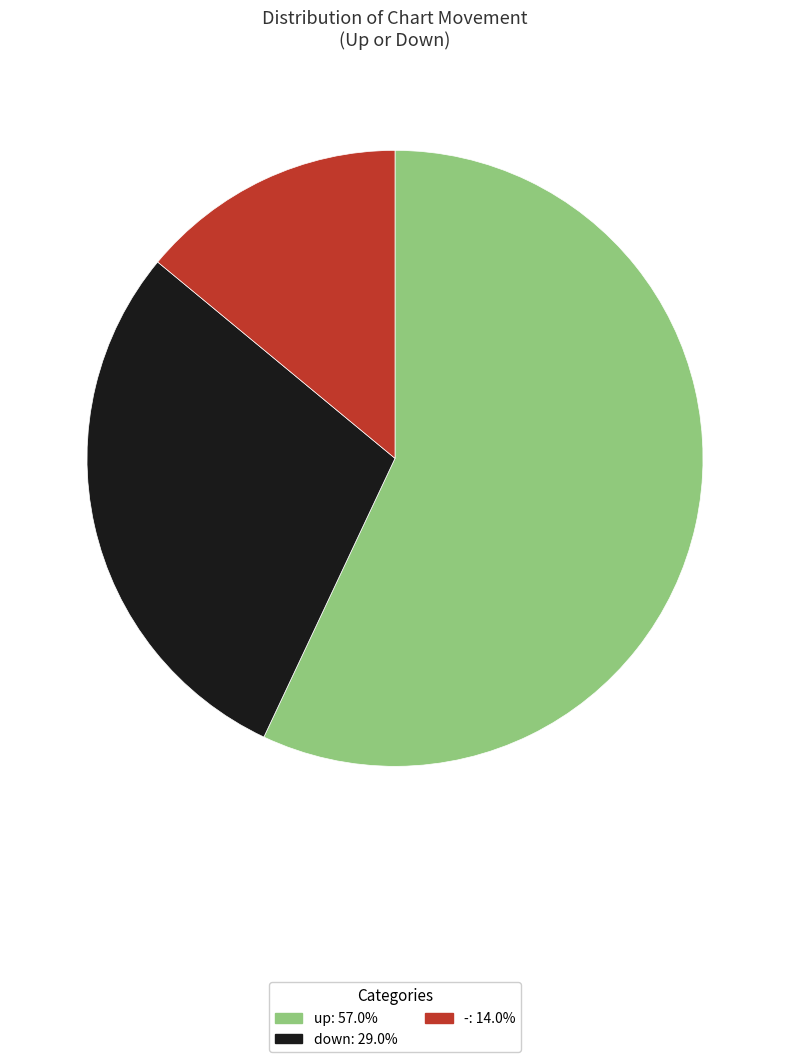

Is there any slice that represents more than half of the pie?

Yes